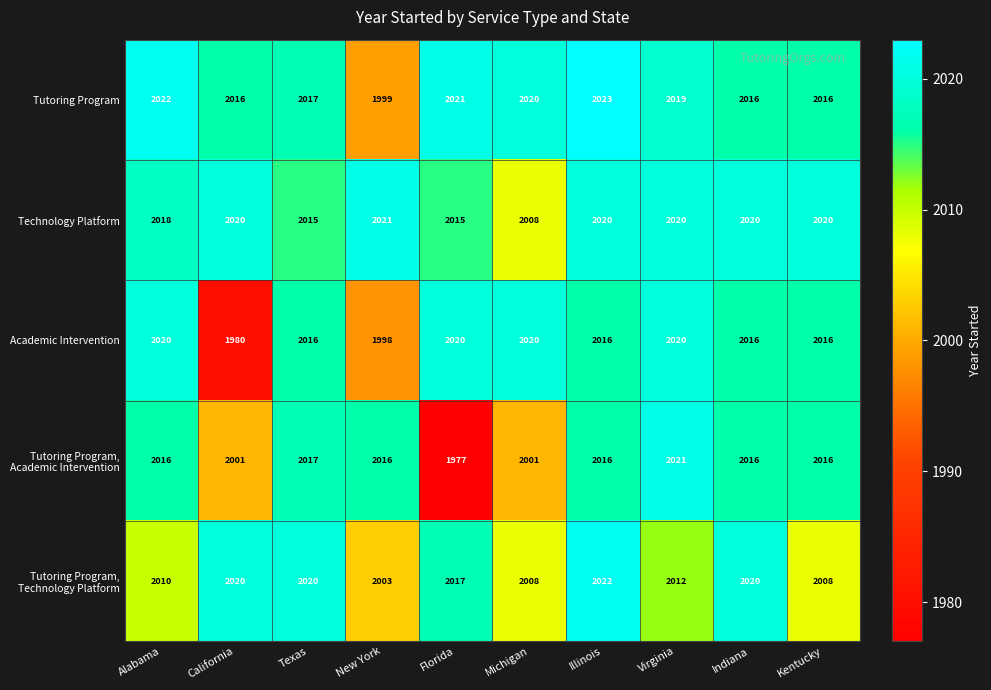

At which category is the sum across all series the highest?

Illinois